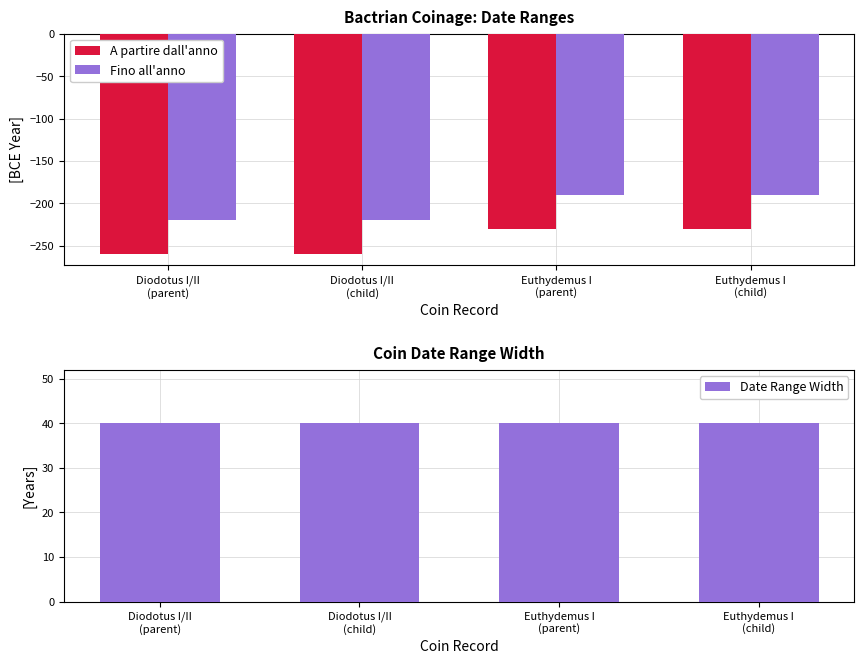

List the labels in order of Fino all'anno value, largest first.

Euthydemus I
(parent), Euthydemus I
(child), Diodotus I/II
(parent), Diodotus I/II
(child)